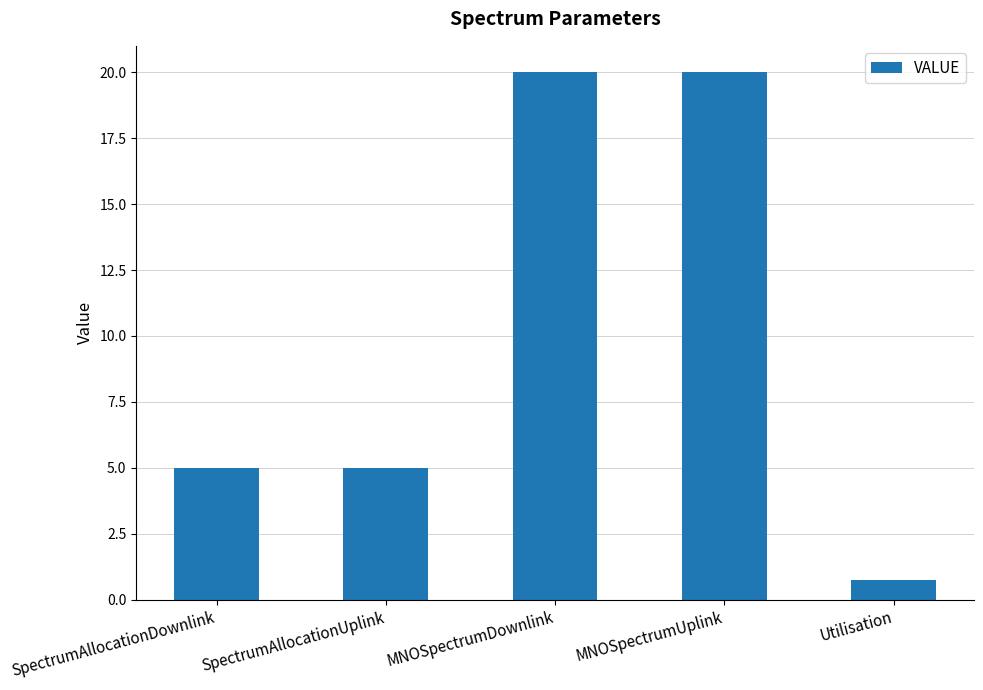

What is the label of the 4th bar from the right?

SpectrumAllocationUplink